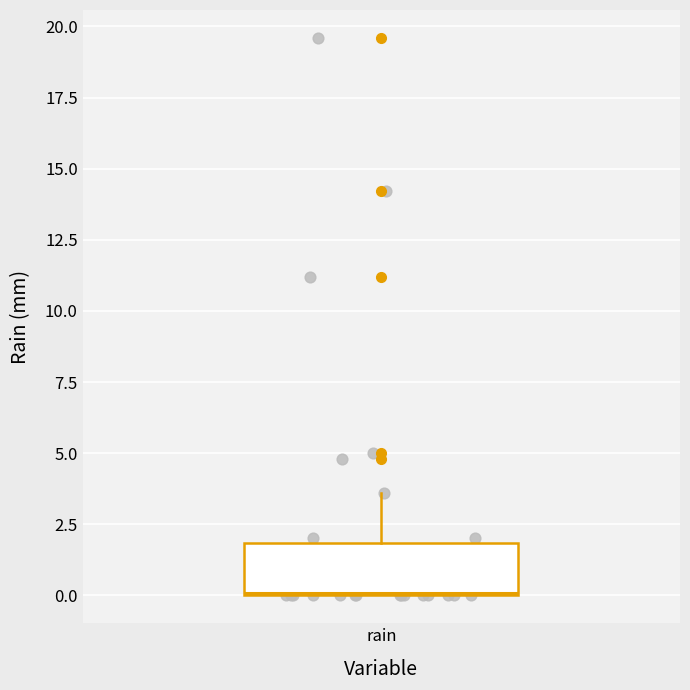

Transcribe this box plot: give where the median line is, the range the box spans, and where the two whiskers end, as read against the y-axis. The values are not printed on the chart, so give them approximately, as read against the axis.

median 0.0, box 0.0 to 2.0, whiskers 0.0 to 3.5